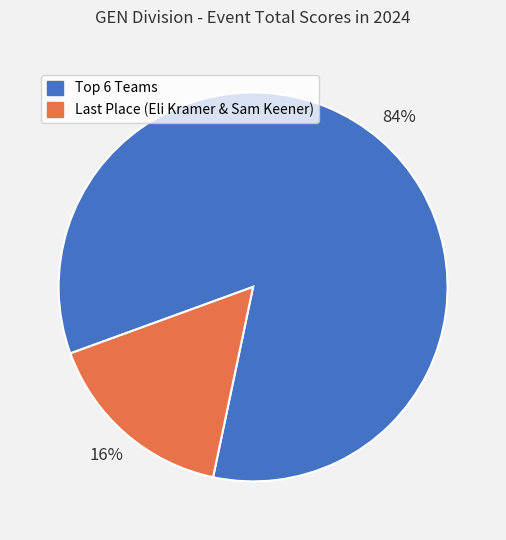

Rank the categories by value from lowest to highest.

Last Place (Eli Kramer & Sam Keener), Top 6 Teams